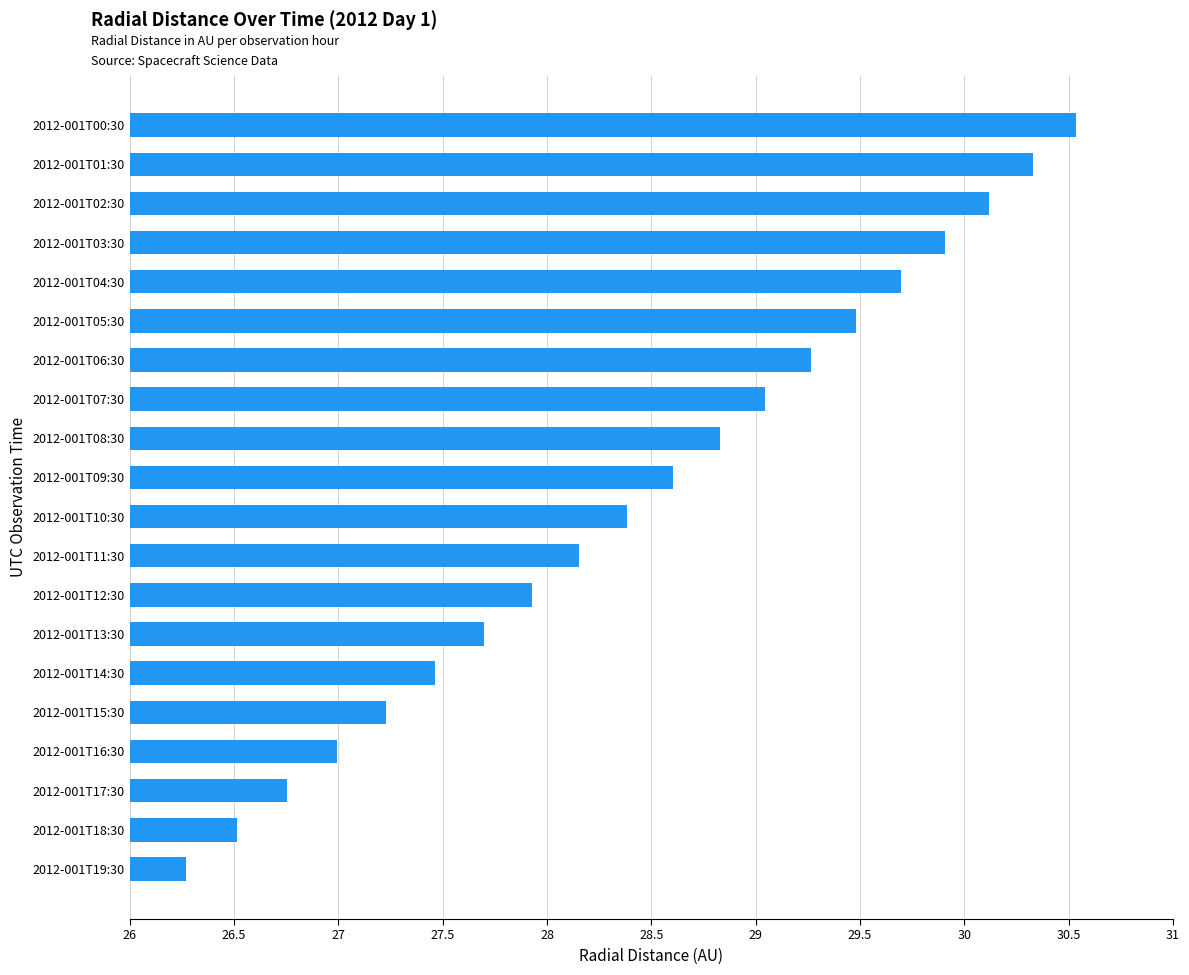

How many data points are less than 28?

8